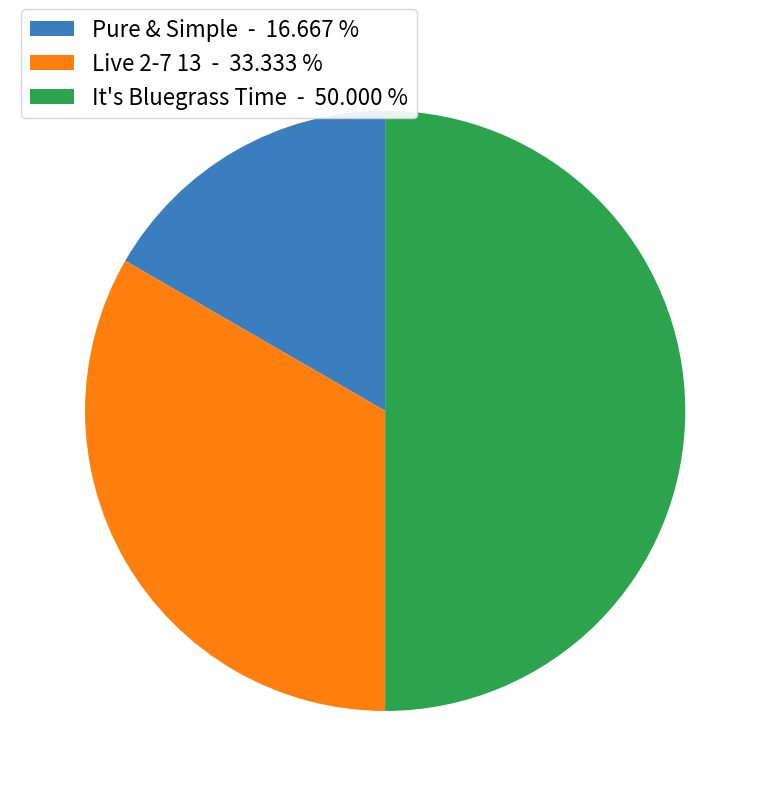

Approximately how many times larger is the value at It's Bluegrass Time - 50.000 % compared to Pure & Simple - 16.667 %?

3.0